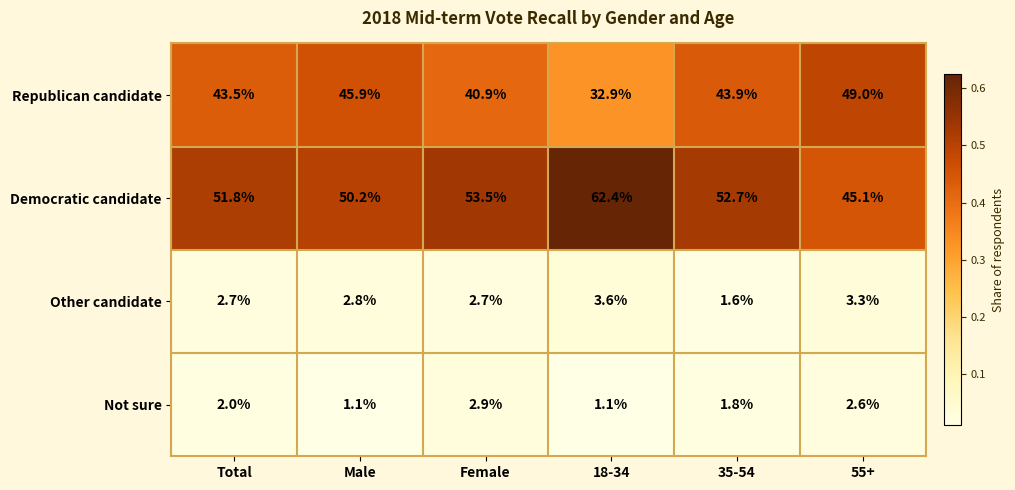

Which series changed the most between Male and Female?

Republican candidate